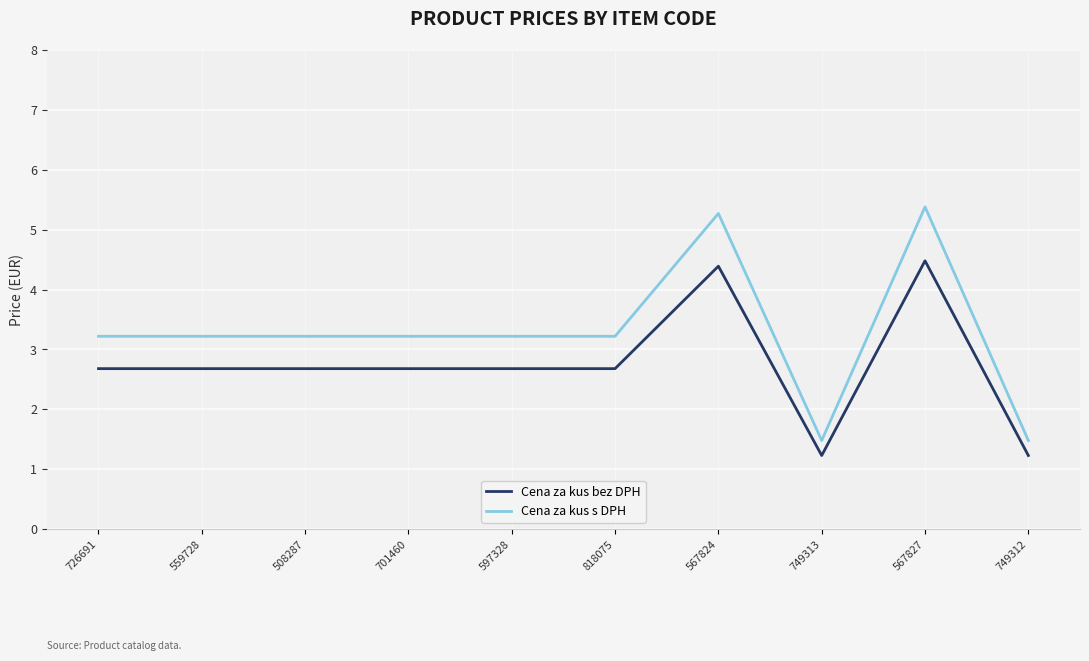

Which series has the widest spread of values?

Cena za kus s DPH